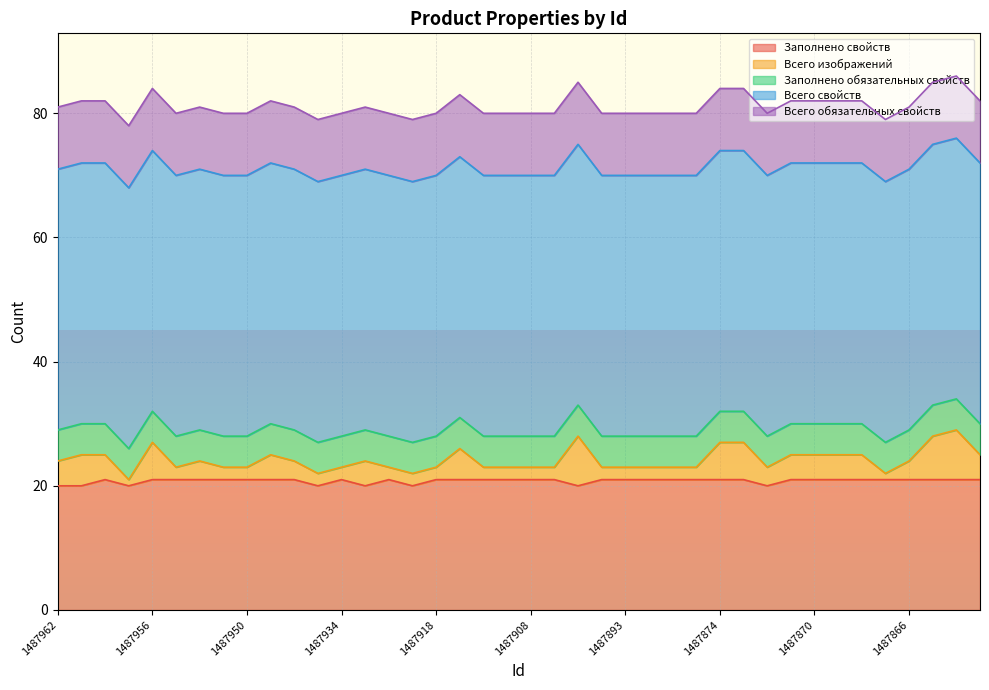

What is the average value of the Всего изображений series?

3